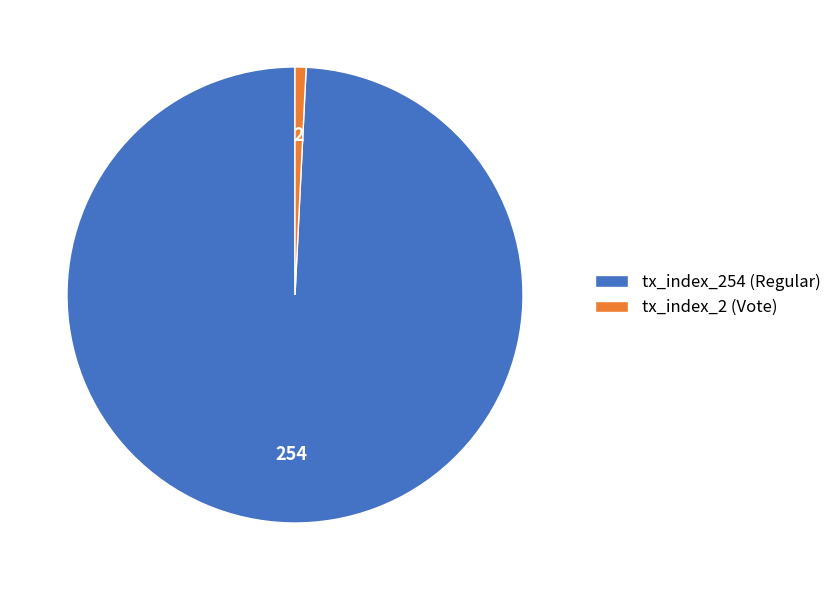

Do tx_index_2 (Vote) and tx_index_254 (Regular) together represent more than half of the pie?

Yes